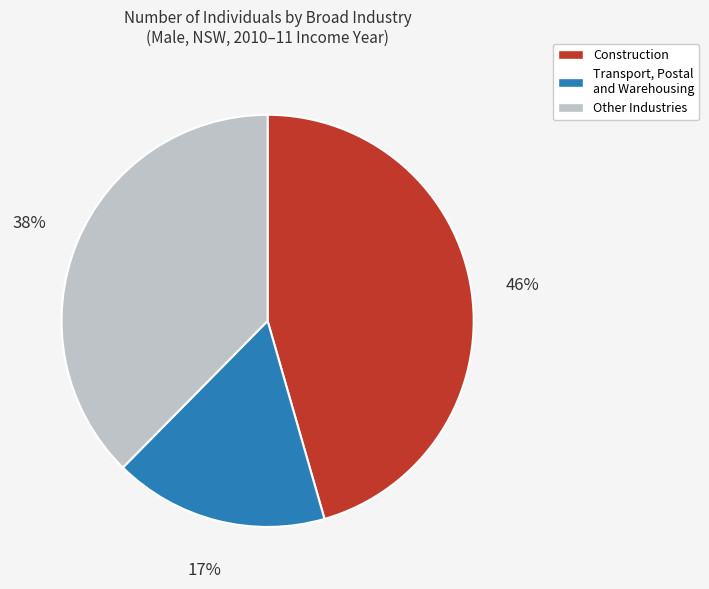

Is there any slice that represents more than half of the pie?

No